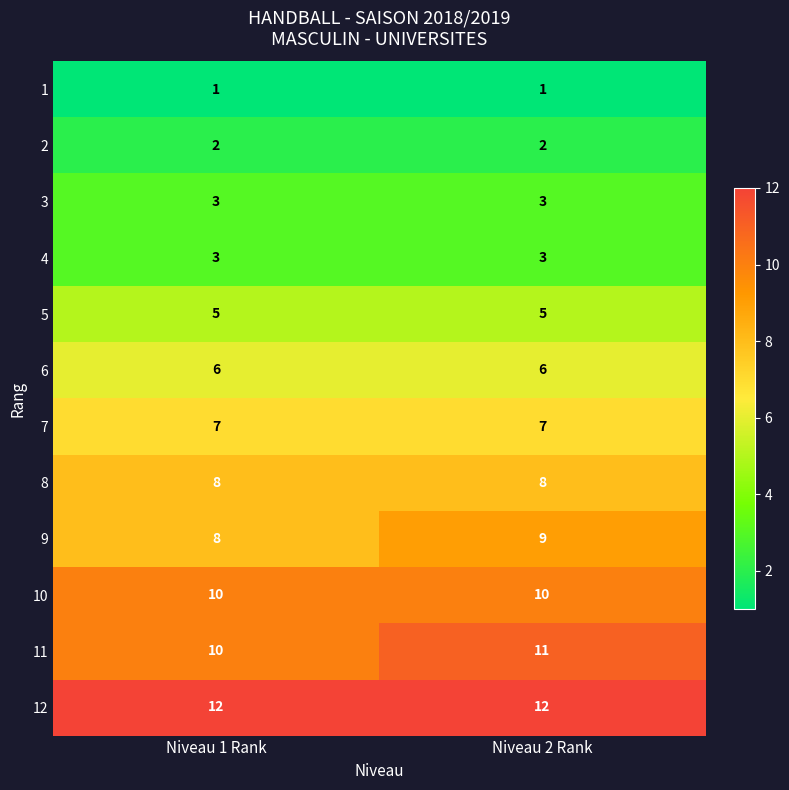

Where is 9 nearest to the value 8?

Niveau 1 Rank